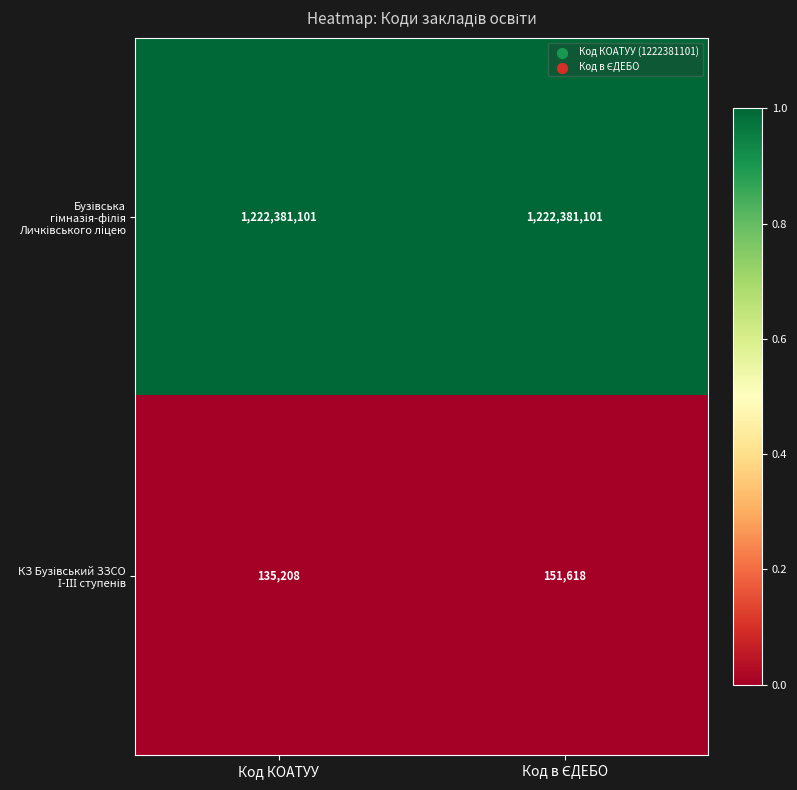

At which category does the chart reach its minimum across all series?

Код КОАТУУ